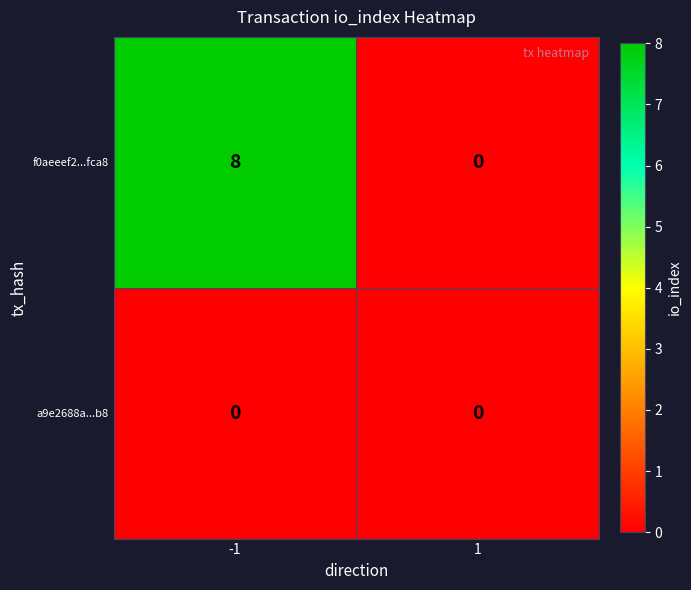

The value of f0aeeef2...fca8 at 1 is 0. True or false?

True